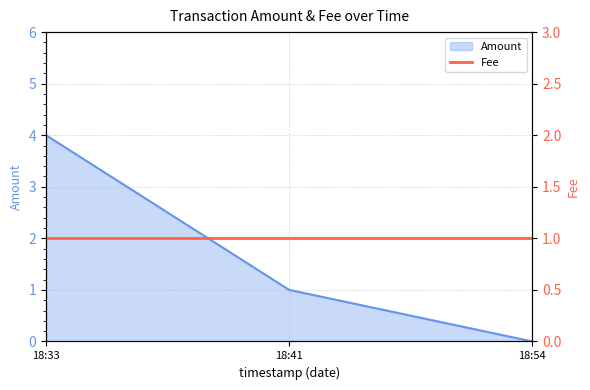

Is it true that Amount equals 0 at 18:54?

True